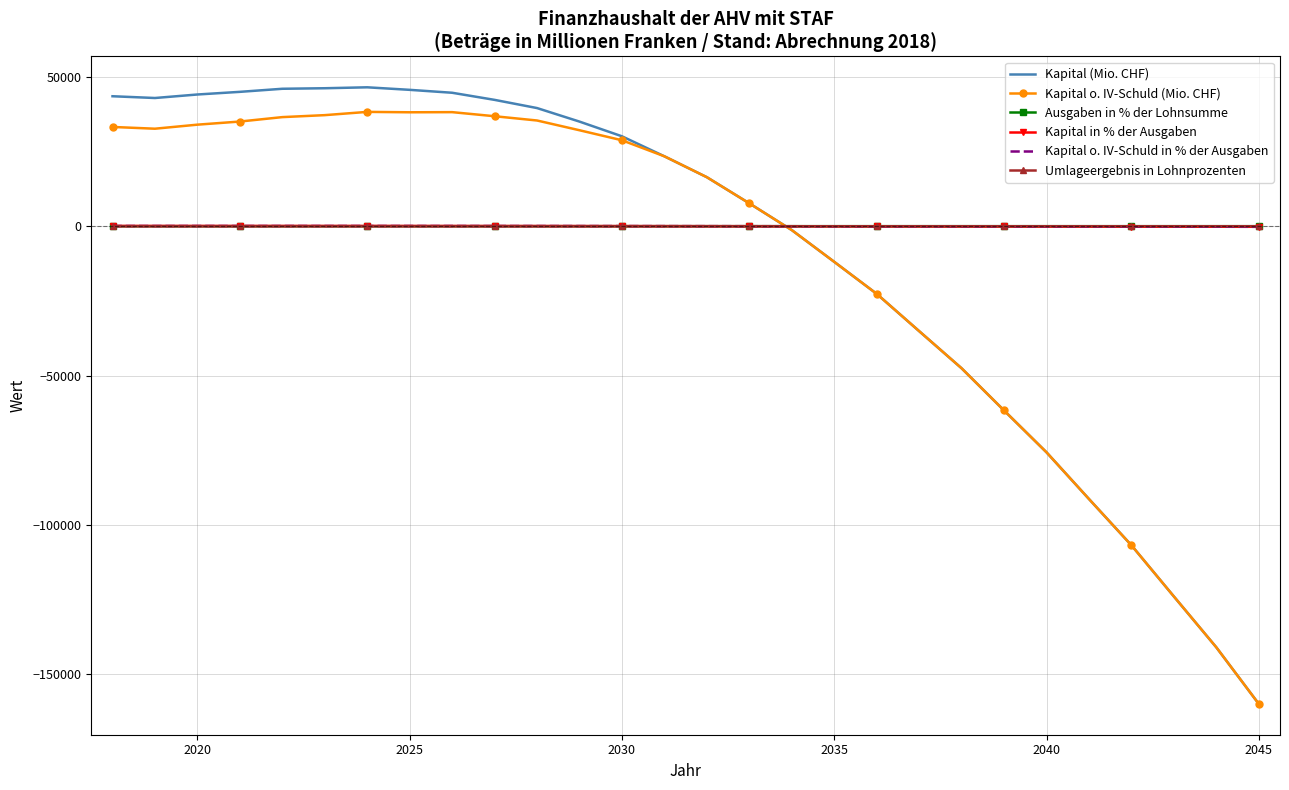

What is the greatest value displayed?

46528.0